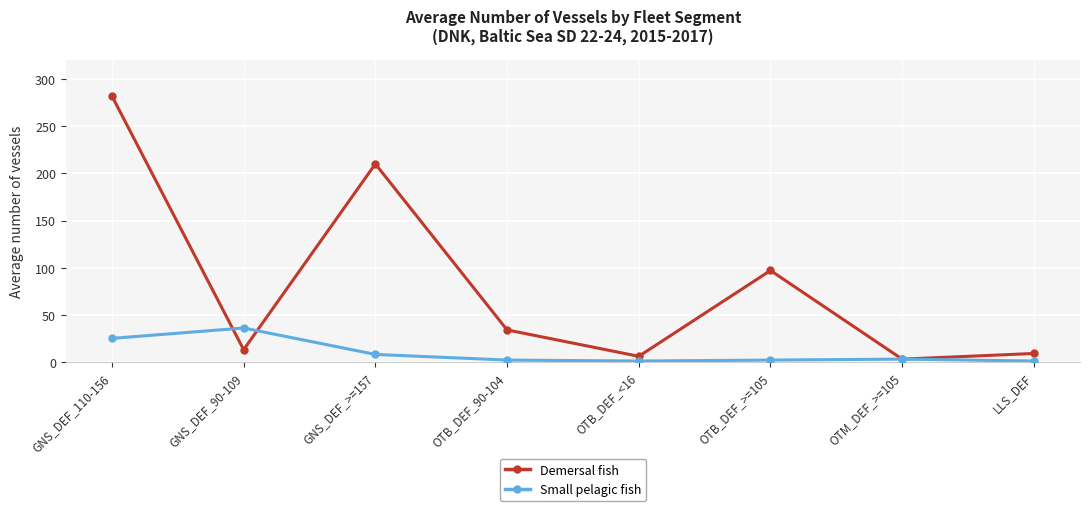

True or false: Small pelagic fish has a value of 15 at GNS_DEF_90-109.

False